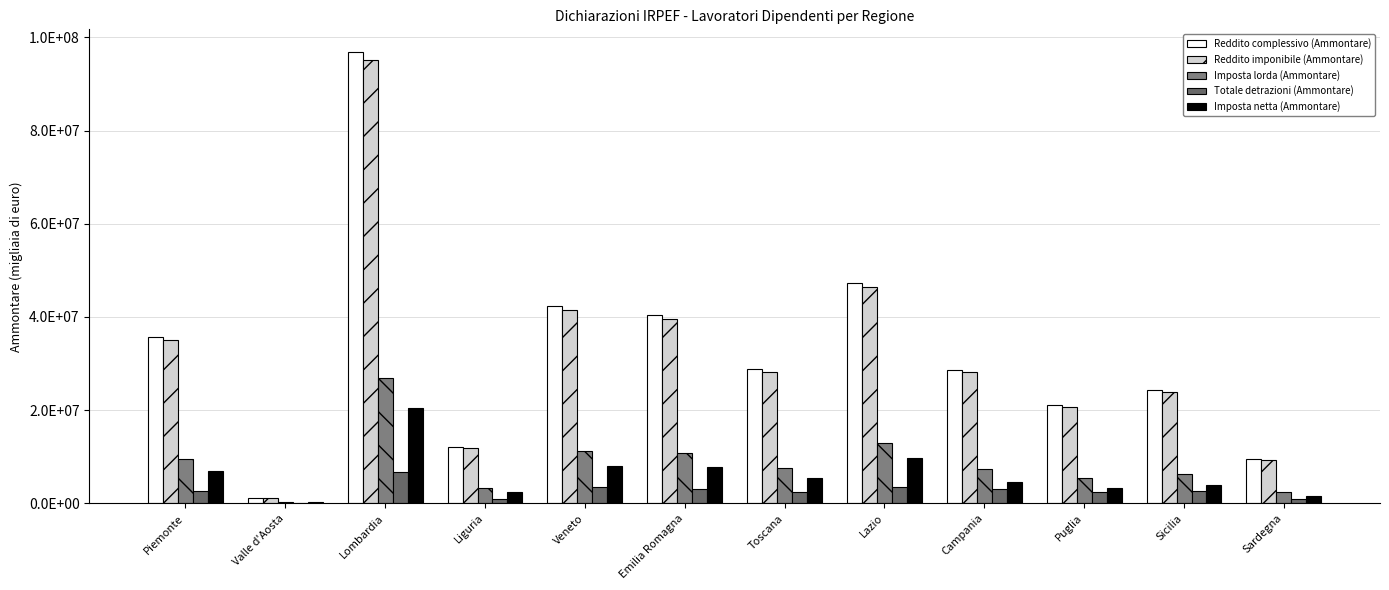

What is the sum of the Imposta netta (Ammontare) values at Veneto and Lombardia?

28512769